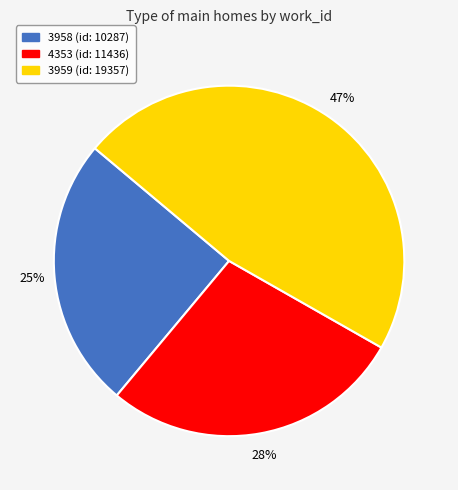

To the nearest percent, what percentage of the pie is 3958?

25%